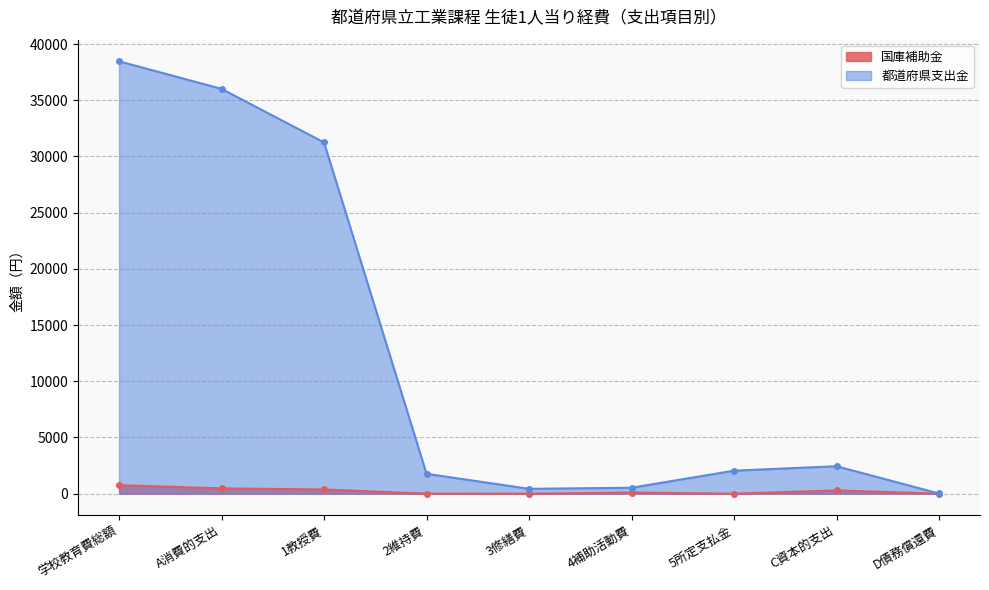

What is the spread (max minus min) of values at 学校教育費総額?

37711